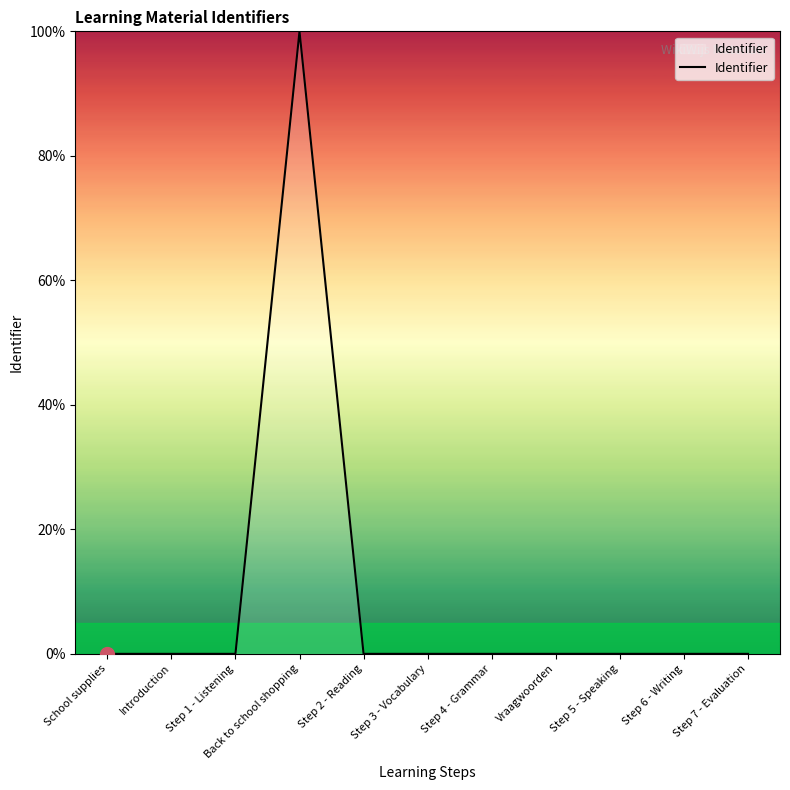

True or false: the data shows 0.0 at School supplies.

True